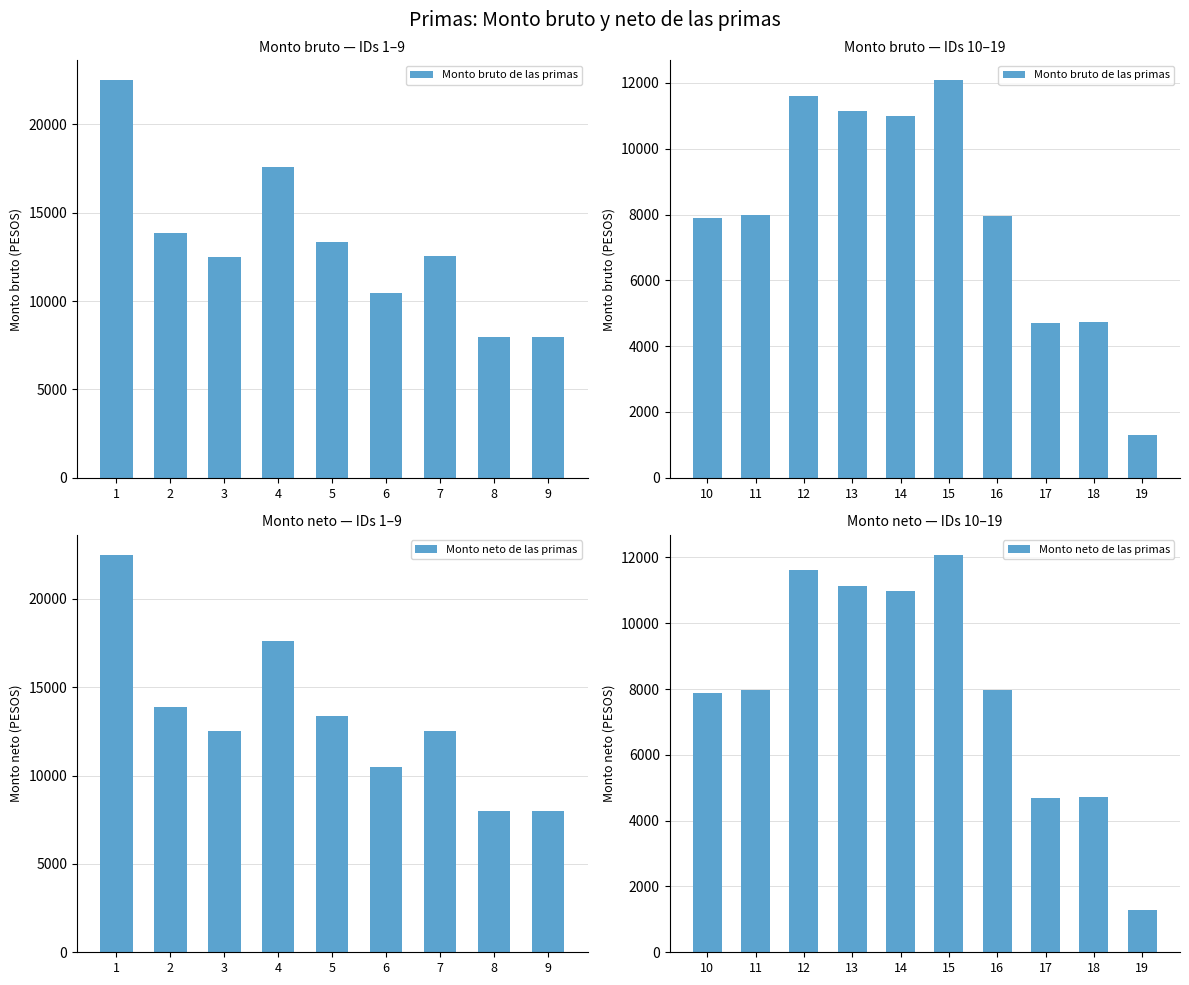

The Monto bruto de las primas series shows 6893.7 at 15. True or false?

False